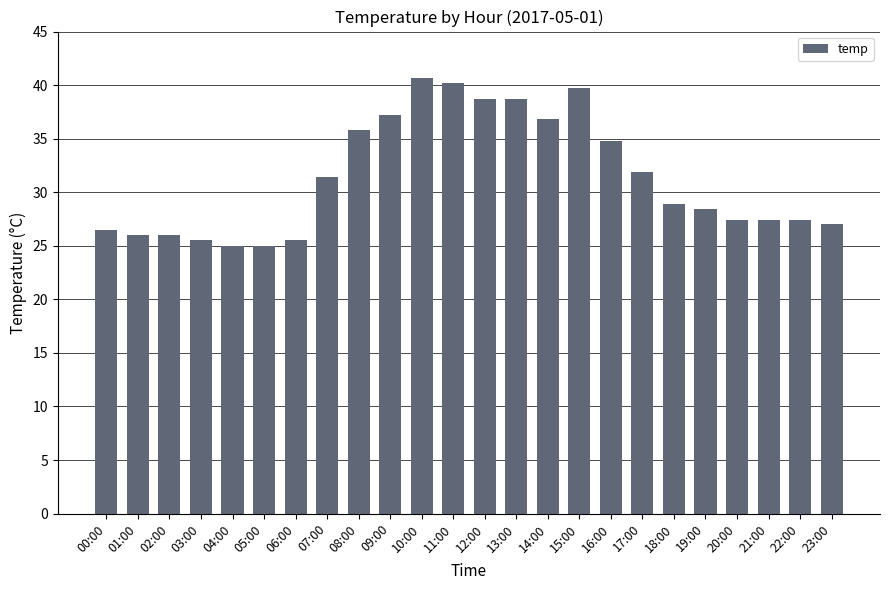

Which has a higher value, 08:00 or 22:00?

08:00